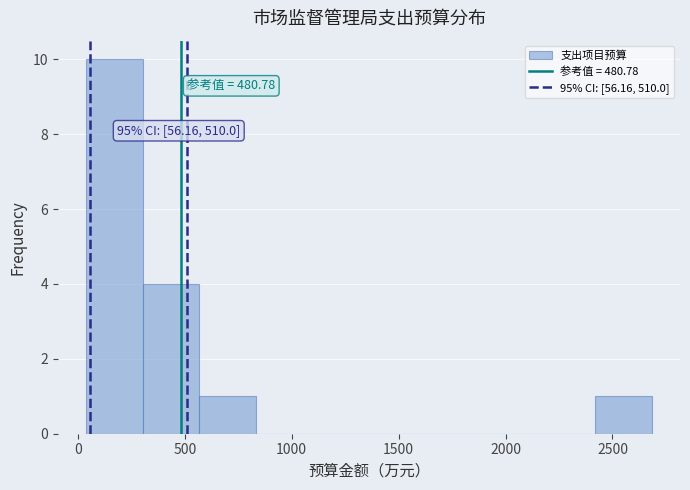

Which range on the x-axis has the tallest bar?

50 to 300